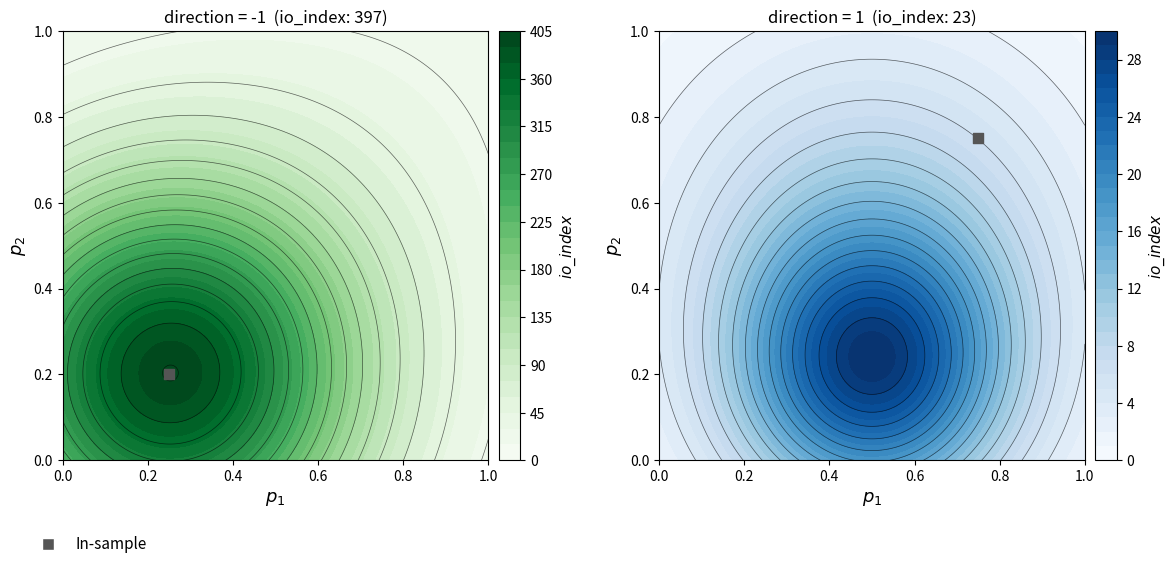

Which has a higher value, io_index or direction?

io_index